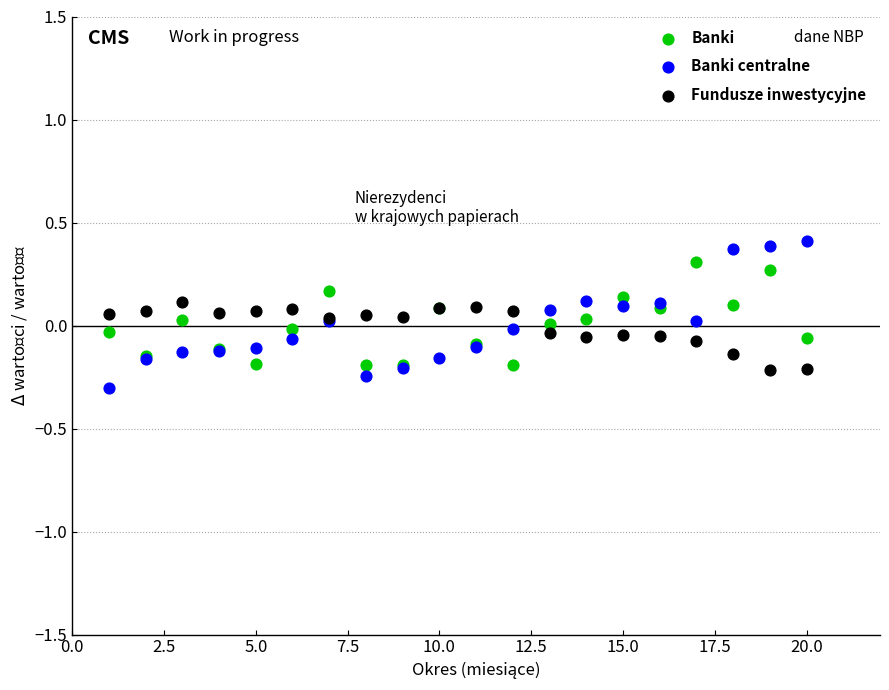

What are all the series names shown in the legend?

Banki, Banki centralne, Fundusze inwestycyjne